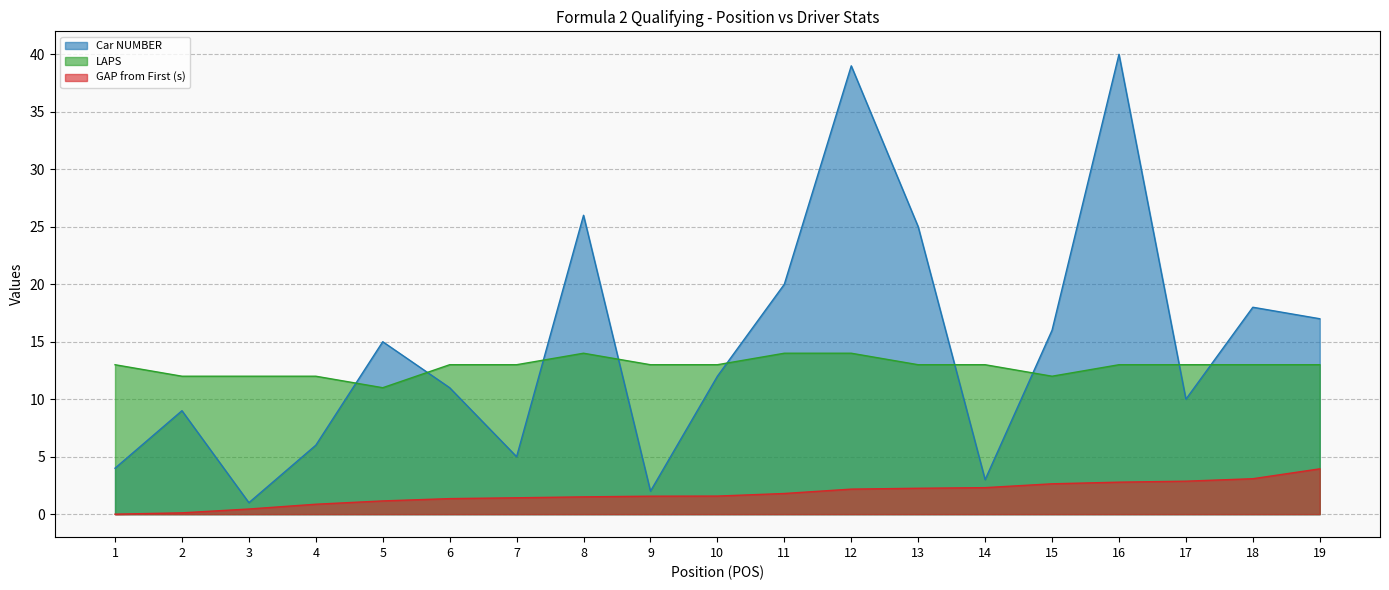

Between 15 and 9, which is larger?

15